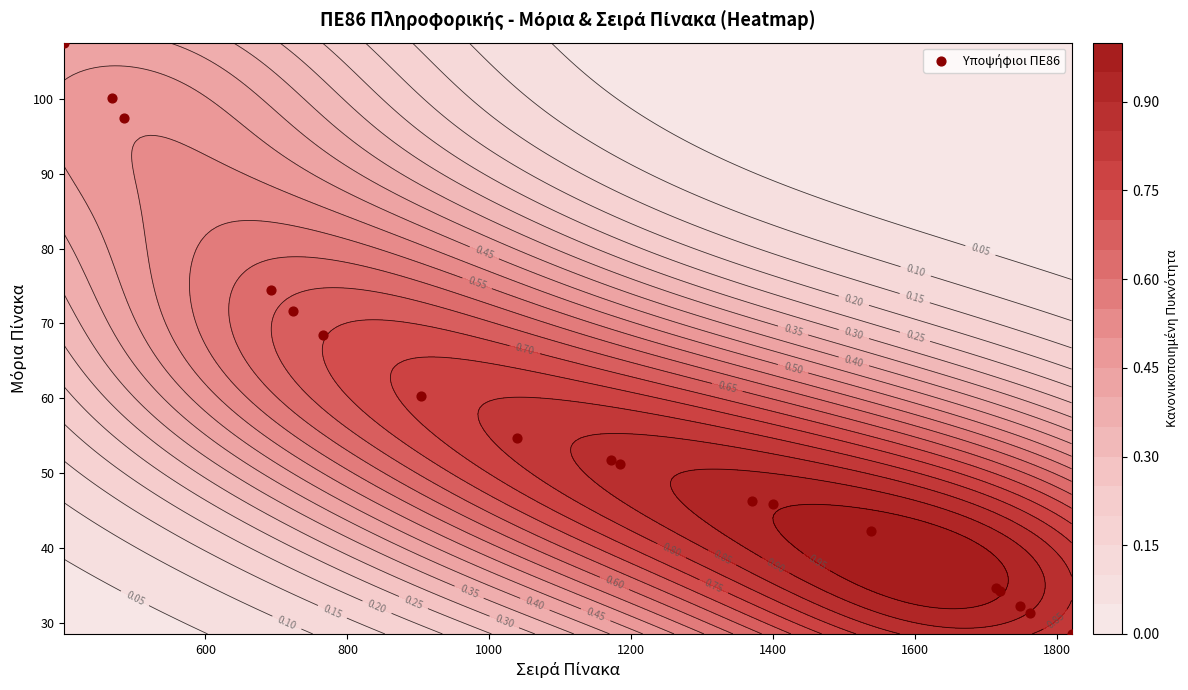

Reading left to right, extract all data points from this chart.

107.5	100.1	97.4	74.5	71.6	68.5	60.4	54.7	51.7	51.2	46.3	45.8	42.3	34.6	34.3	32.1	31.3	28.5